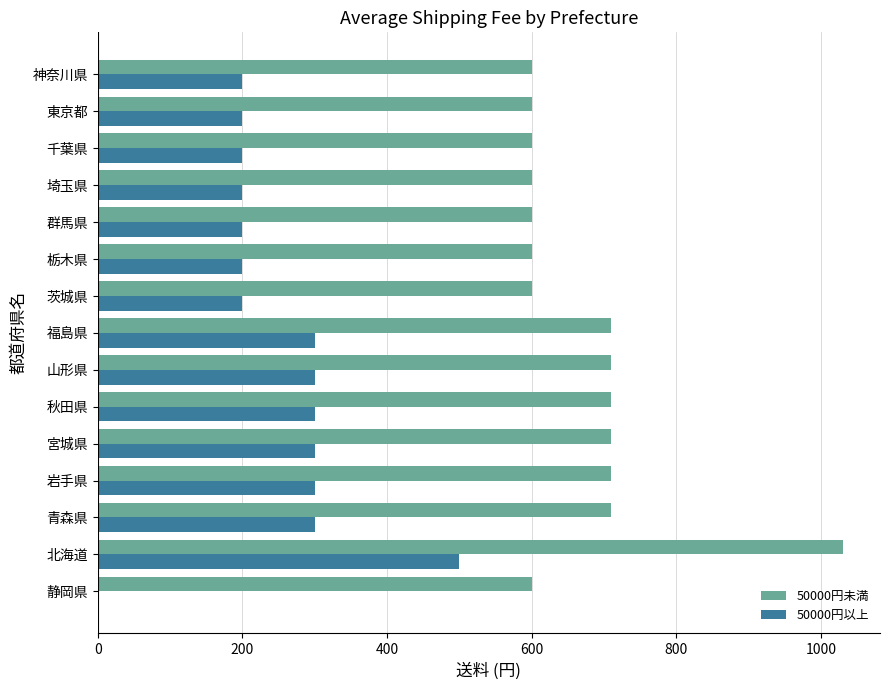

What is the maximum value for 50000円以上?

500